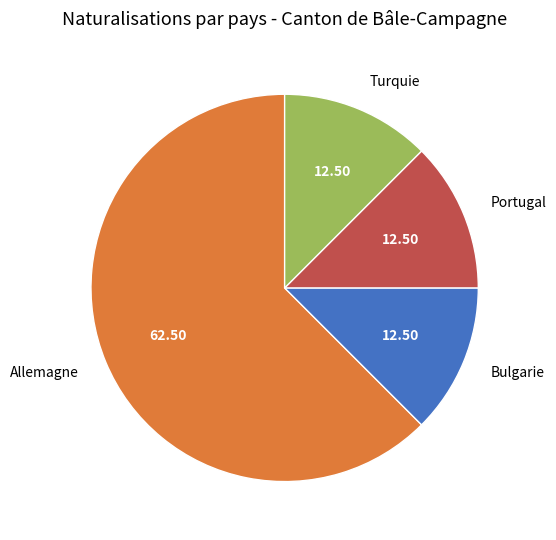

Do Bulgarie and Portugal together represent more than half of the pie?

No